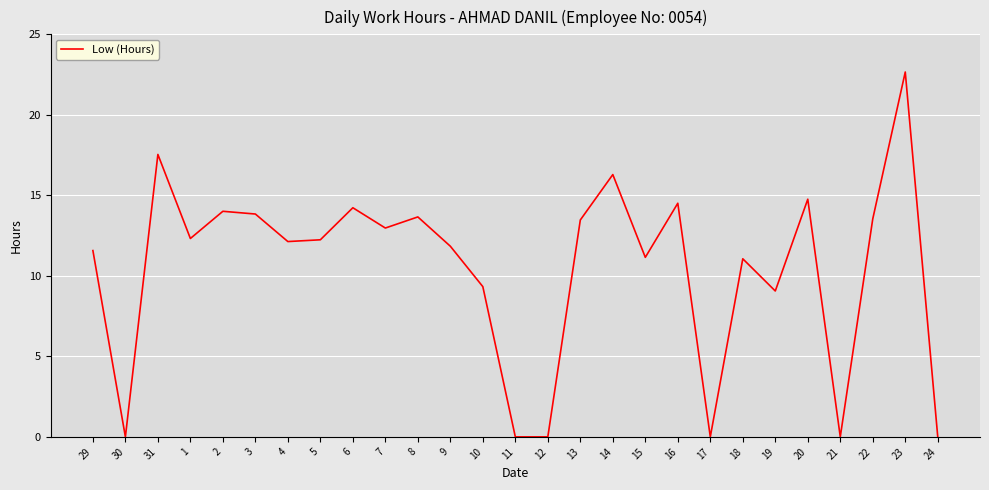

What position from the right is 30?

26